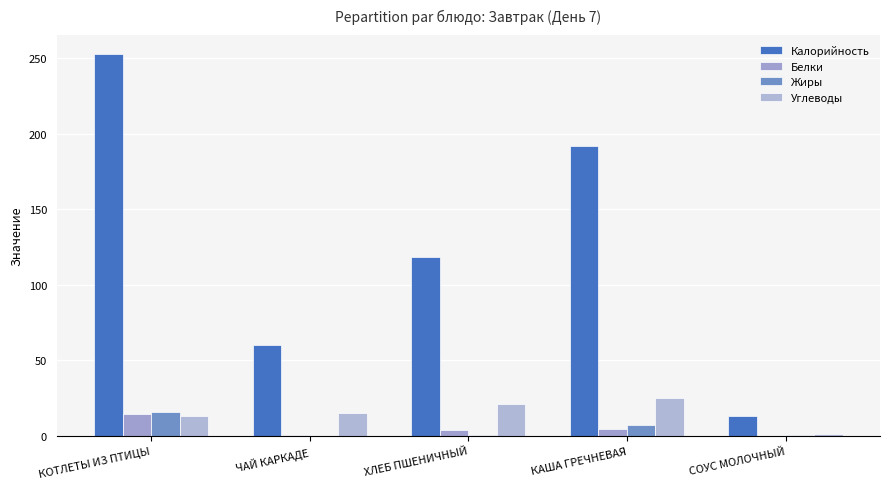

Which series has the largest total across all categories?

Калорийность